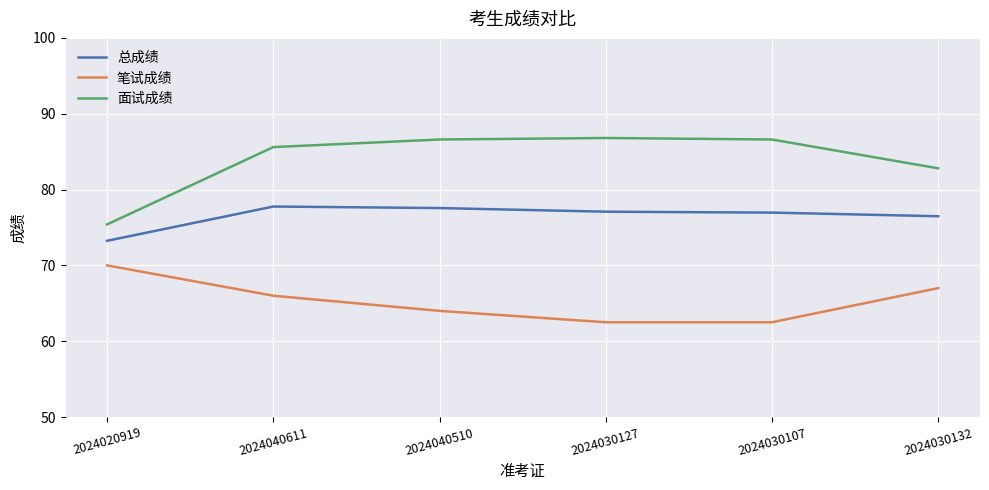

What position from the left is 2024020919?

1